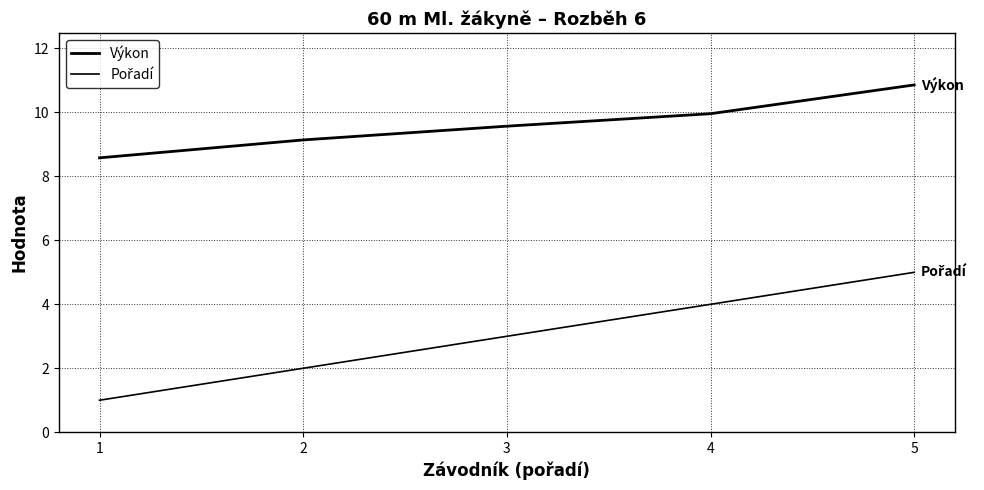

Does the chart display data point markers on the line(s)?

No